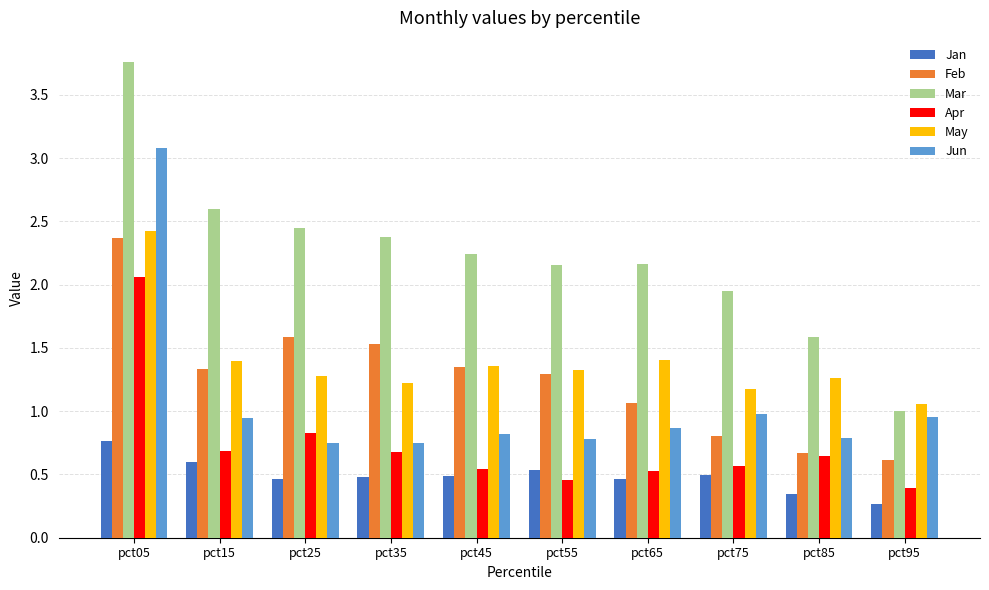

At pct75, list the series in order from largest to smallest.

Mar, May, Jun, Feb, Apr, Jan